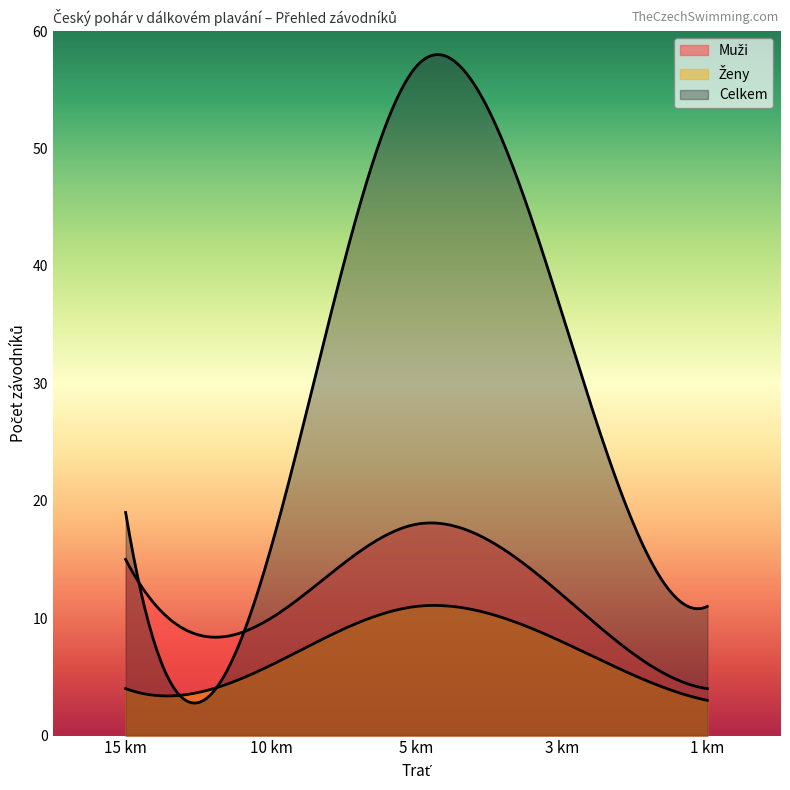

What is the difference between the second highest and minimum values in the Muži series?

11